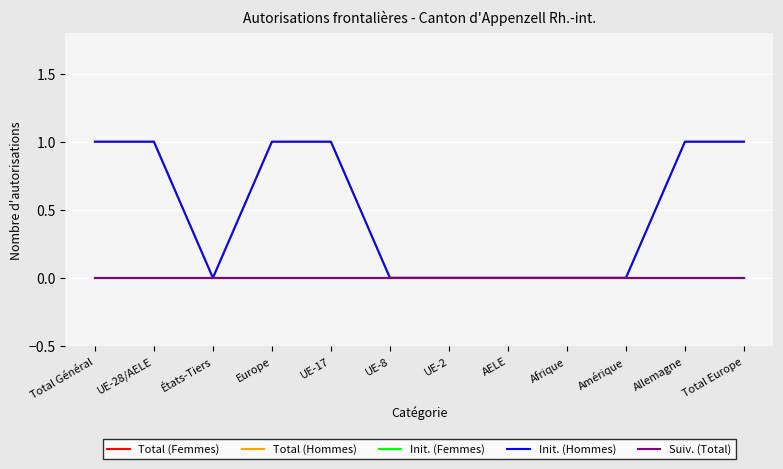

Which series has the widest spread of values?

Total (Hommes)